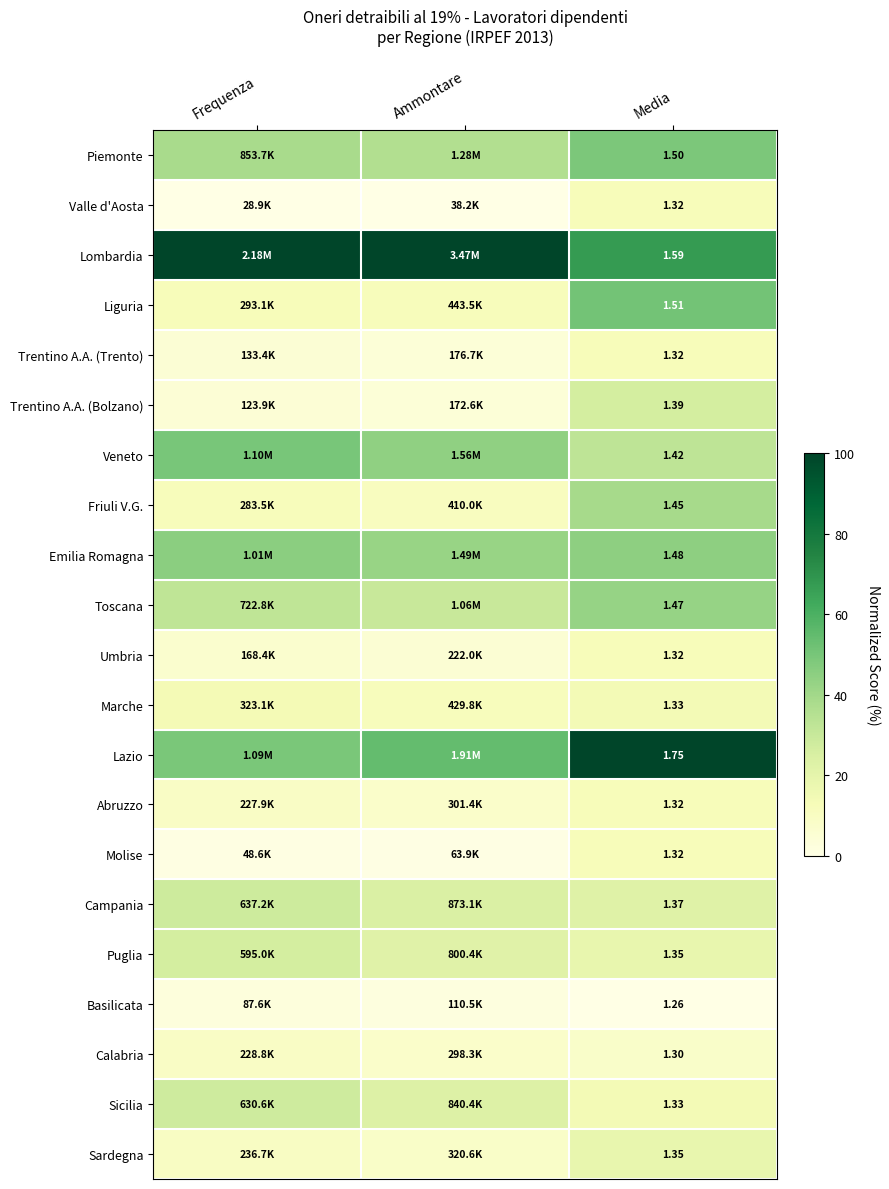

The value of Toscana at Ammontare is 14.1. True or false?

False